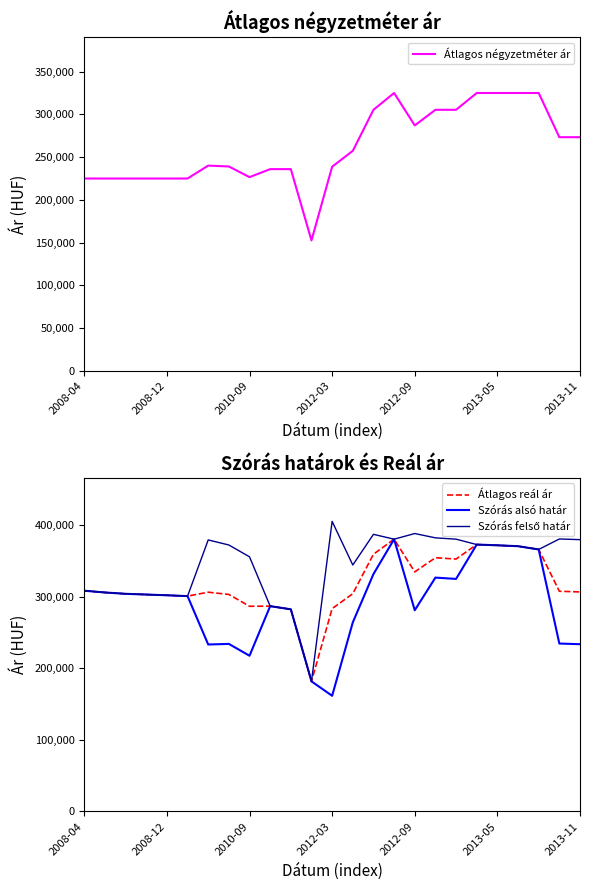

Is it true that Átlagos négyzetméter ár equals 357875 at 10?

False